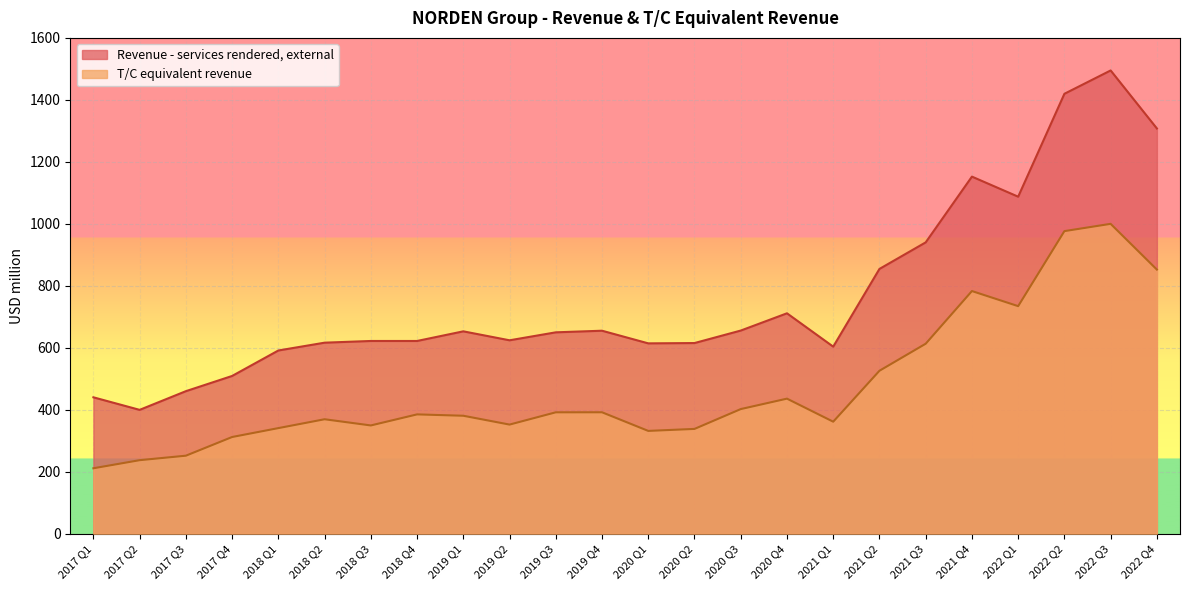

At which category does the chart reach its minimum across all series?

2017 Q1